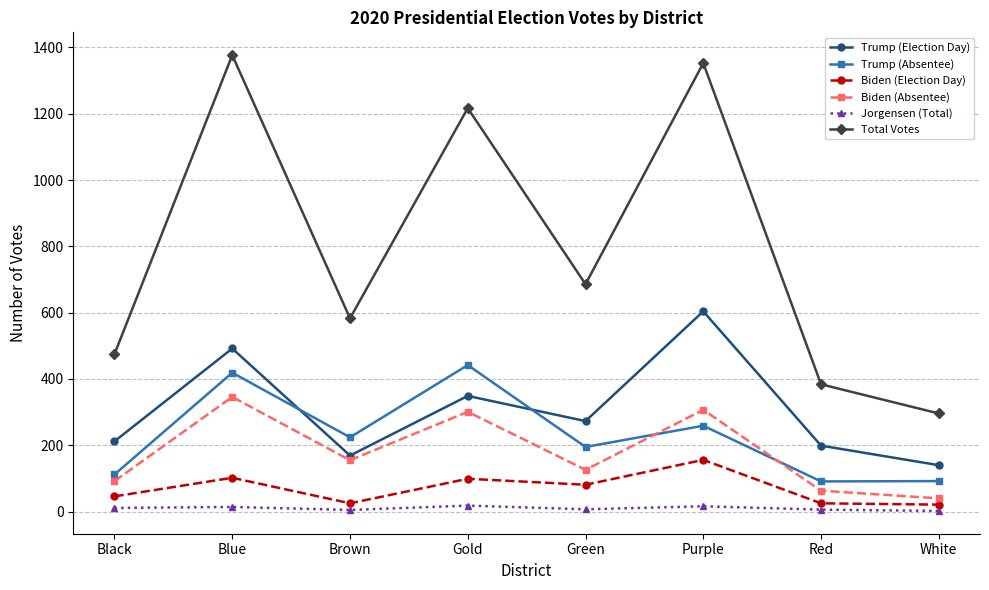

What are all the series names shown in the legend?

Trump (Election Day), Trump (Absentee), Biden (Election Day), Biden (Absentee), Jorgensen (Total), Total Votes